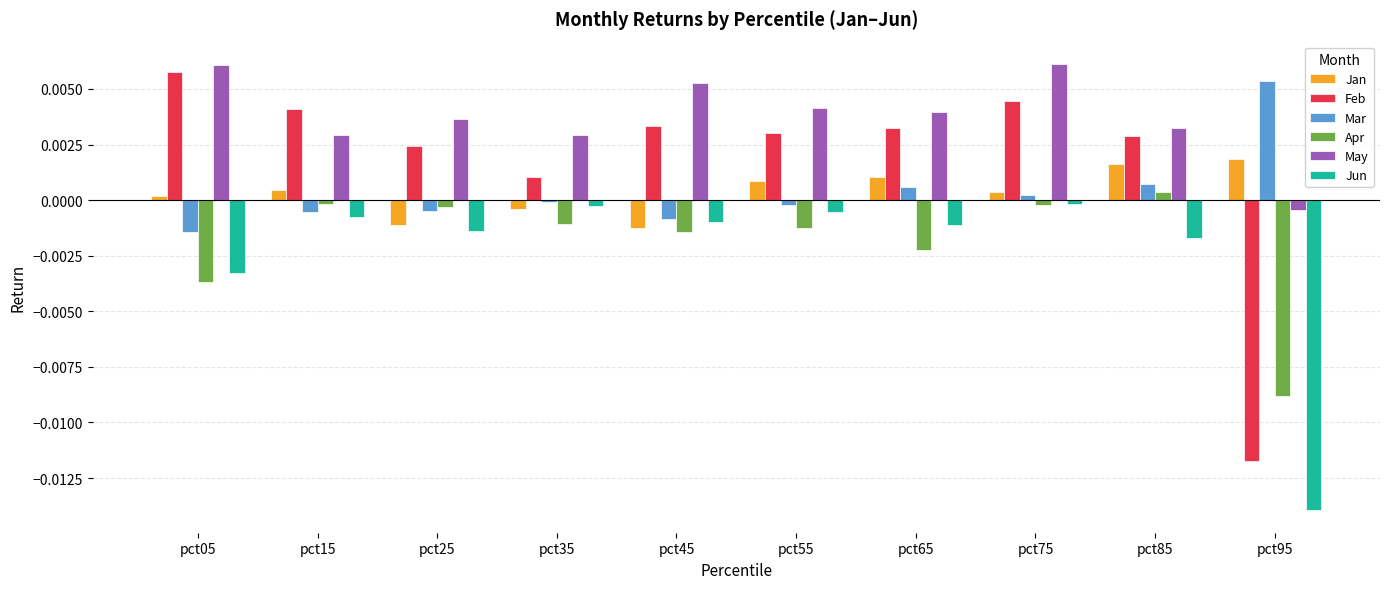

Which series has the widest spread of values?

Feb